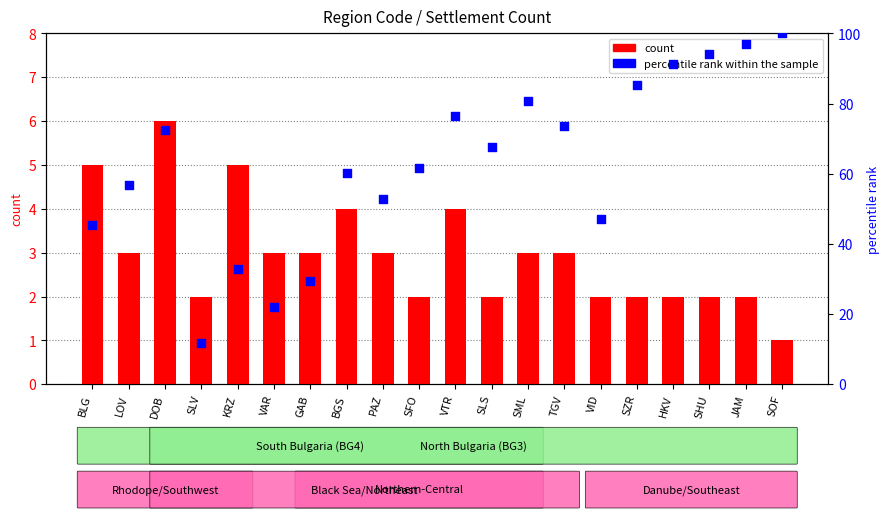

What is the total value across all series at DOB?

78.4